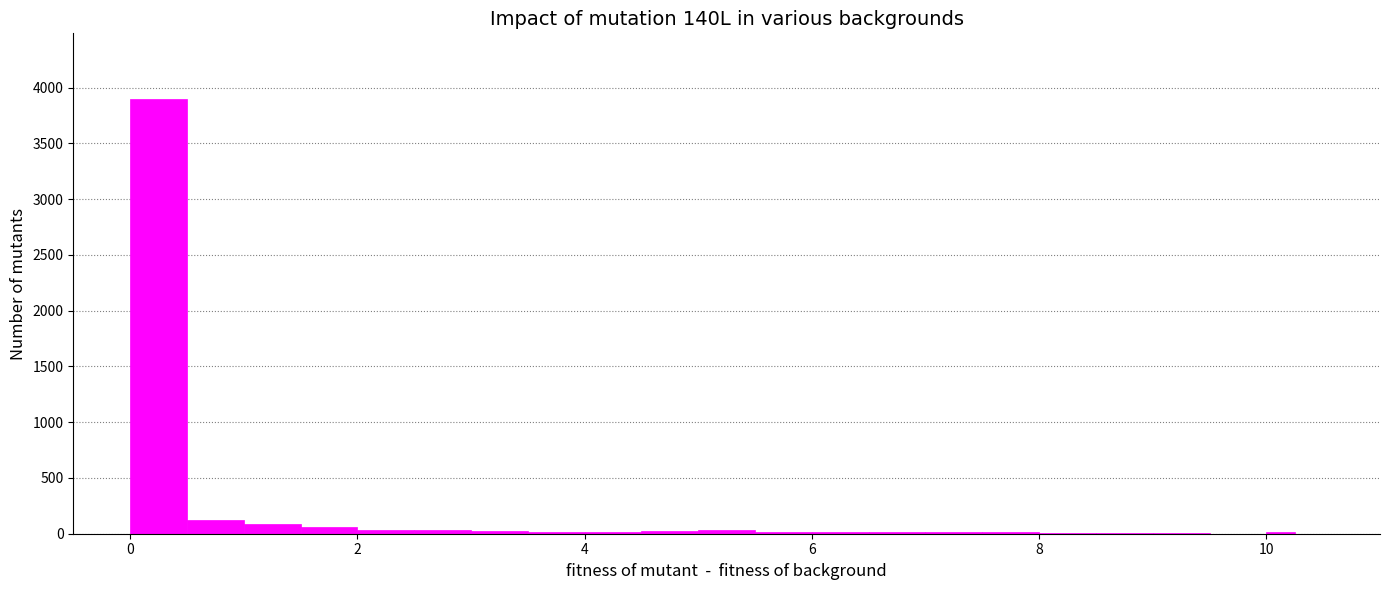

Around what value on the x-axis is the tallest bar? Give the approximate position of its centre, as read against the axis.

0.2